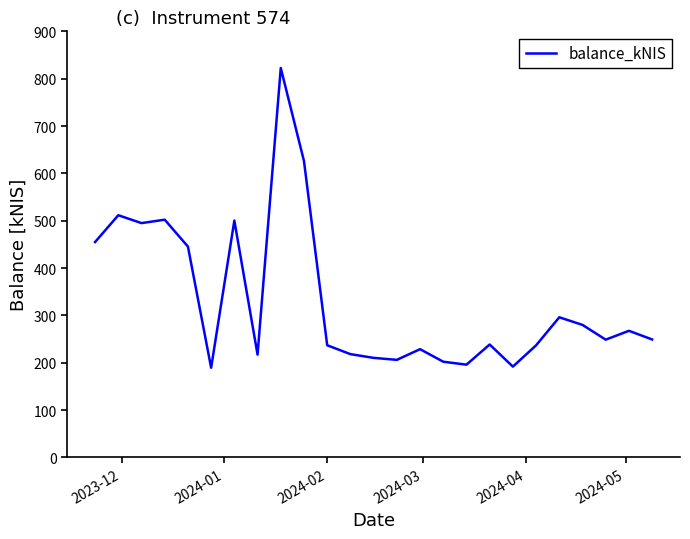

What is the minimum value shown in the chart?

189.3